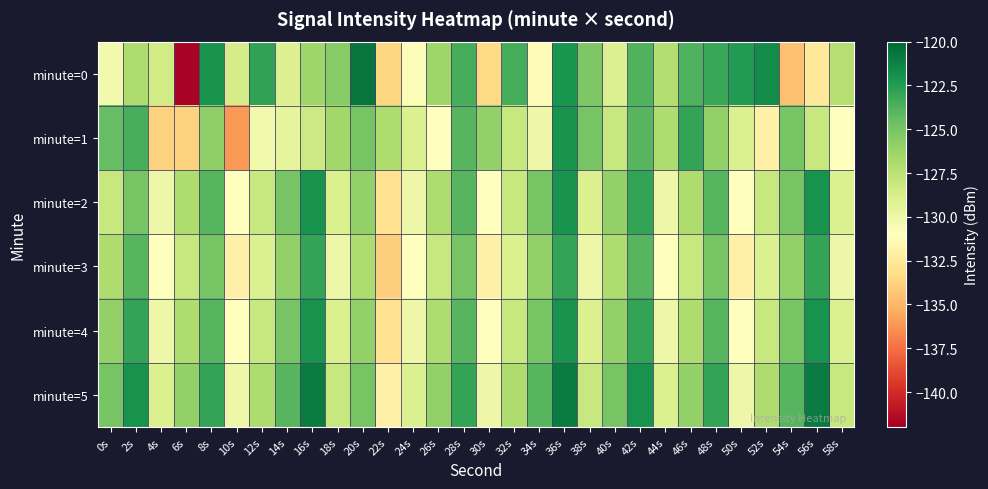

At which category is the sum across all series the highest?

36s